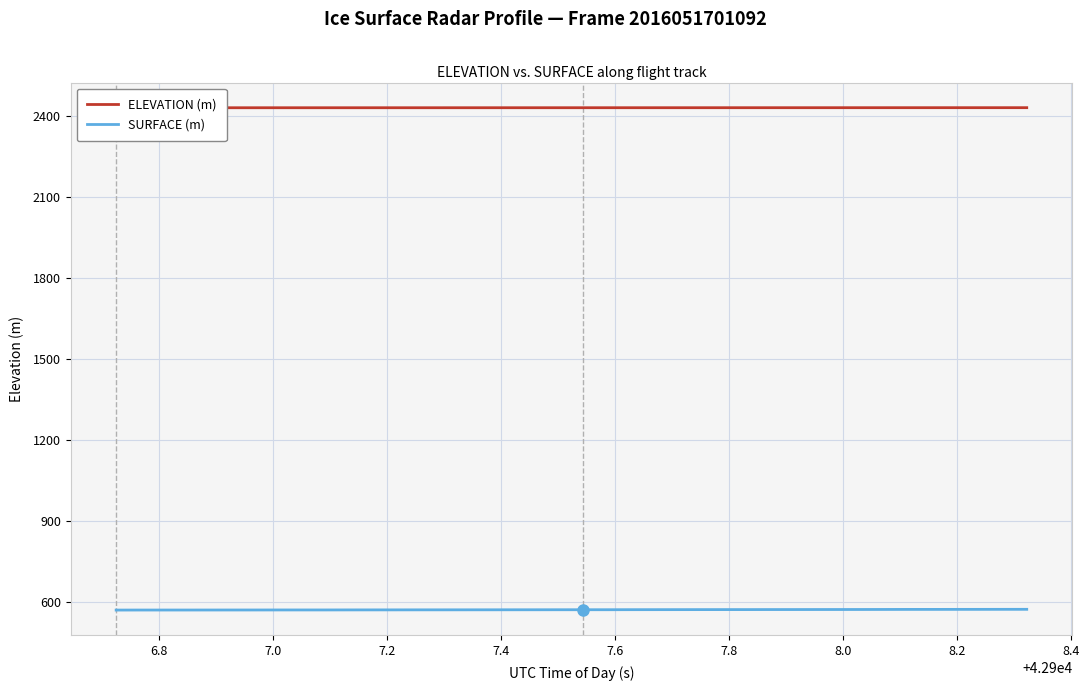

Which series has the largest total across all categories?

ELEVATION (m)